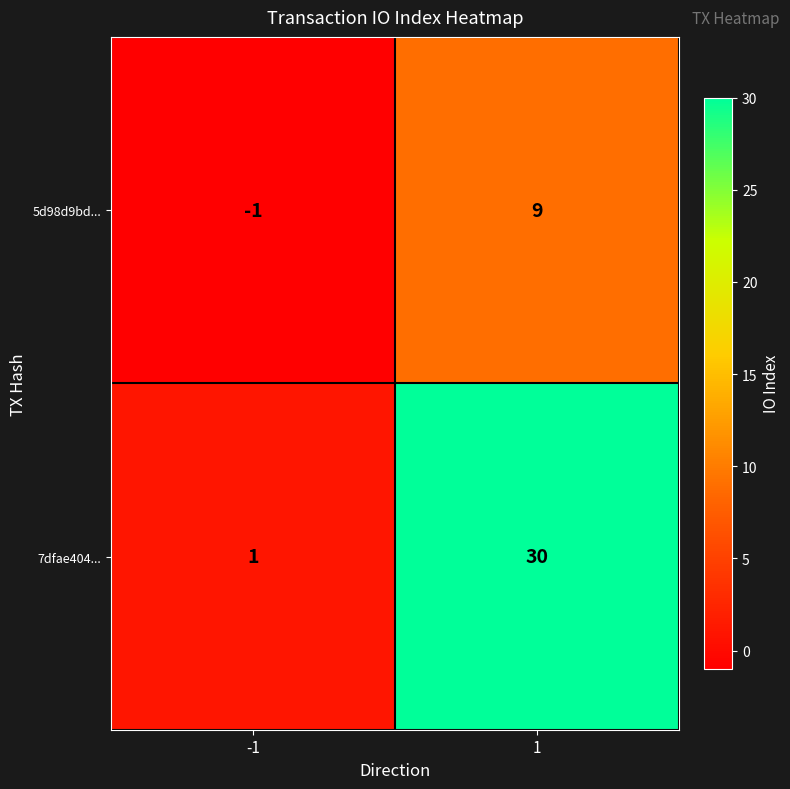

The 5d98d9bd... series shows 9 at 1. True or false?

True